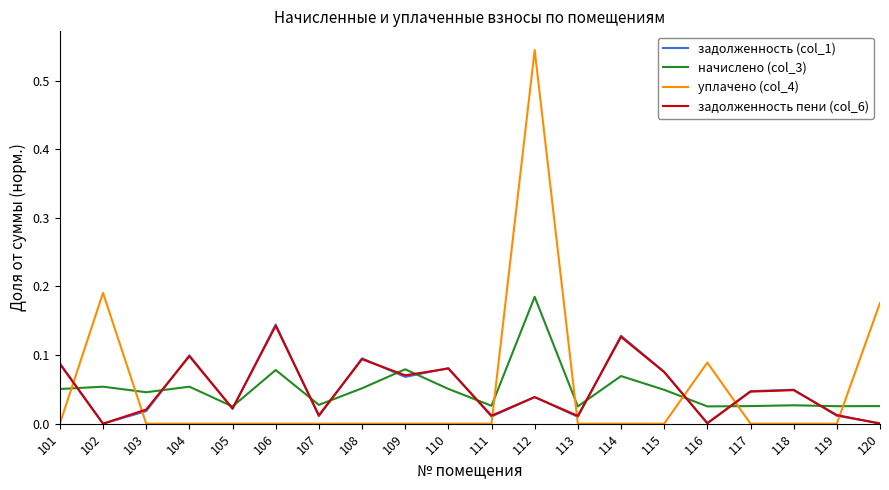

True or false: задолженность пени (col_6) has more than 0 interior local peaks.

True